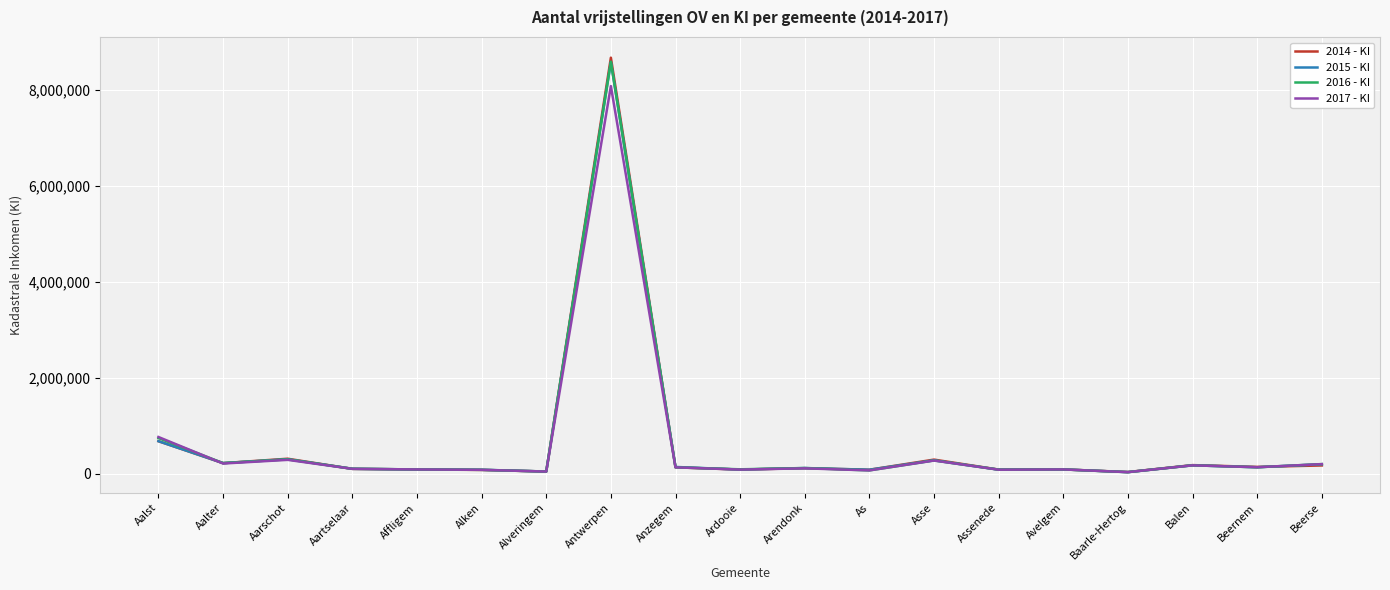

What are all the series names shown in the legend?

2014 - KI, 2015 - KI, 2016 - KI, 2017 - KI